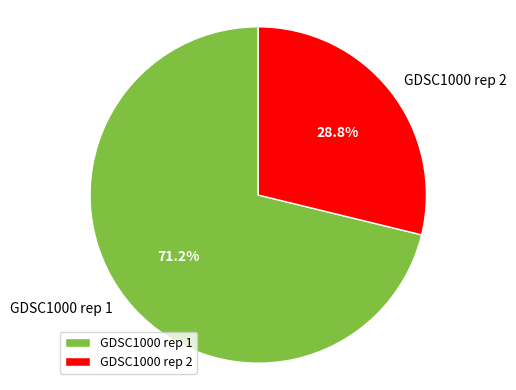

How many segments does this pie chart have?

2